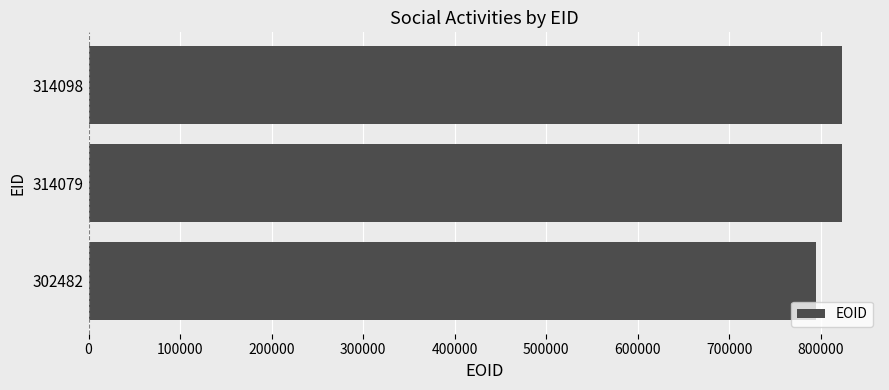

Where is the data nearest to the value 808607?

314079